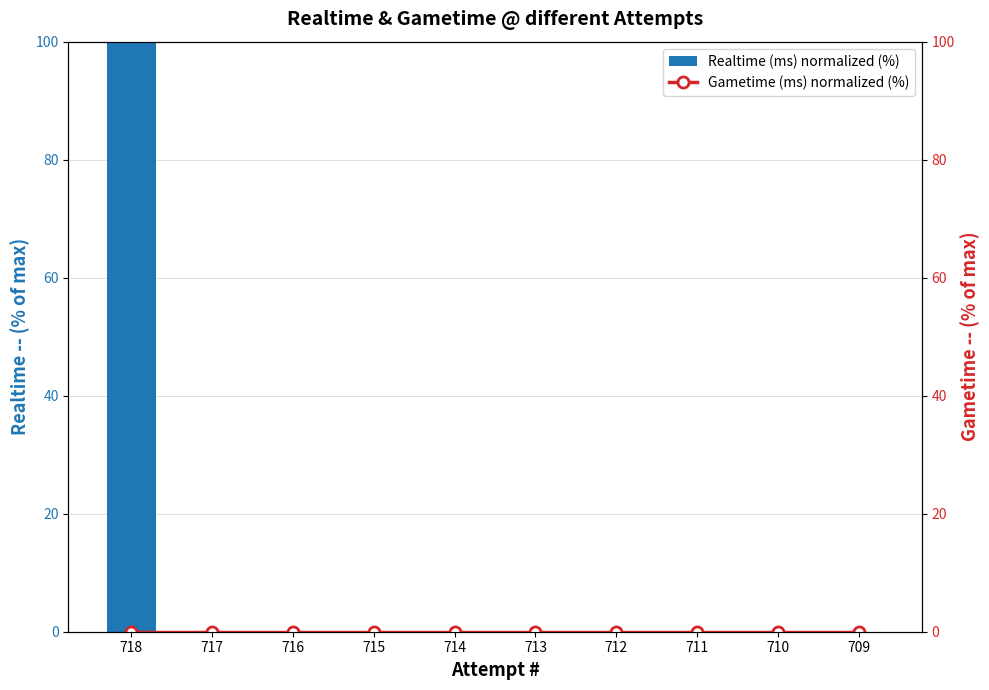

List the series in order of their peak value, highest first.

Realtime (ms) normalized (%), Gametime (ms) normalized (%)